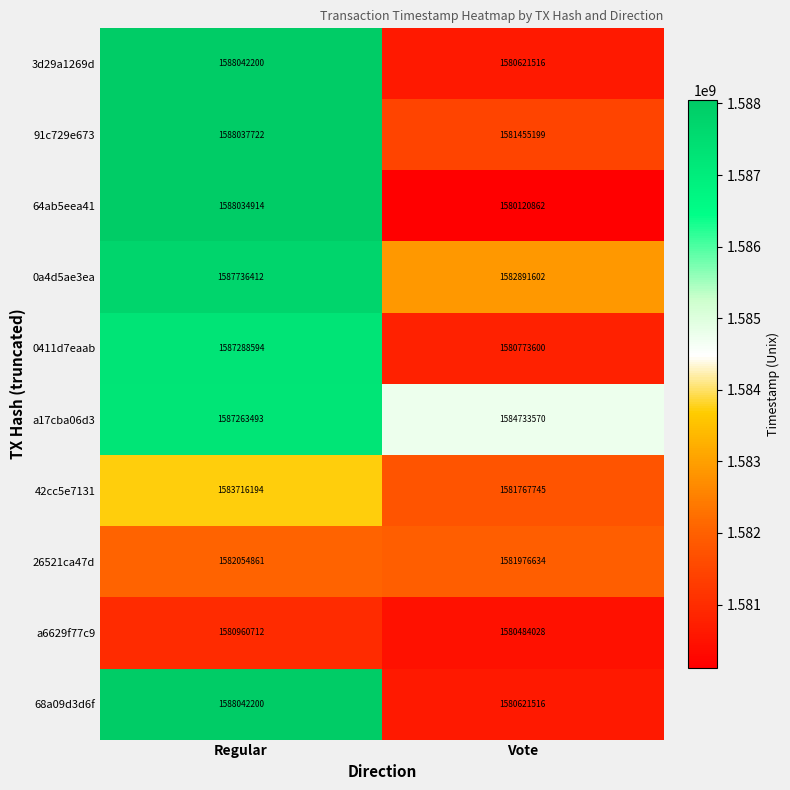

How many data points does each series have?

2